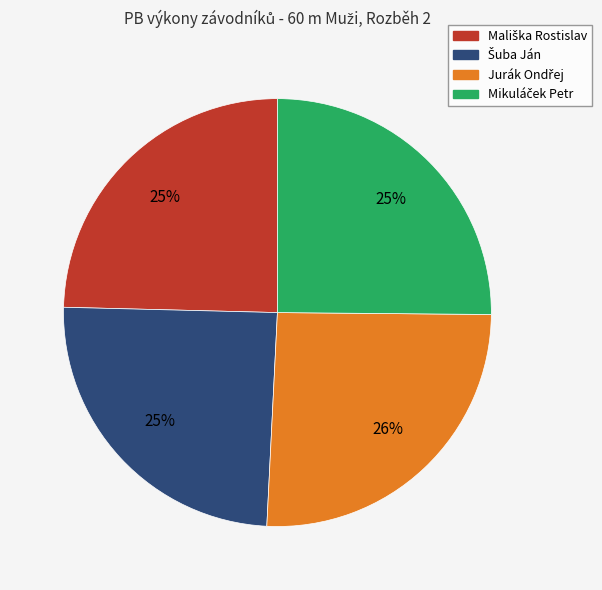

To the nearest percent, what is the difference between the largest and smallest slice percentages?

1%